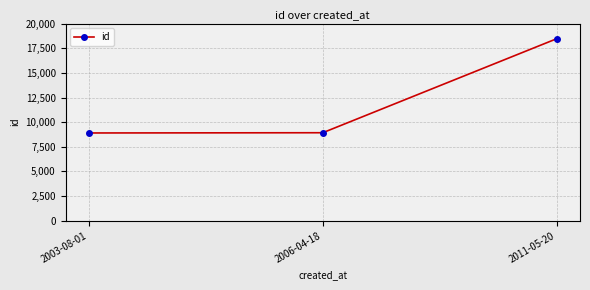

Does the chart have visible grid lines?

Yes